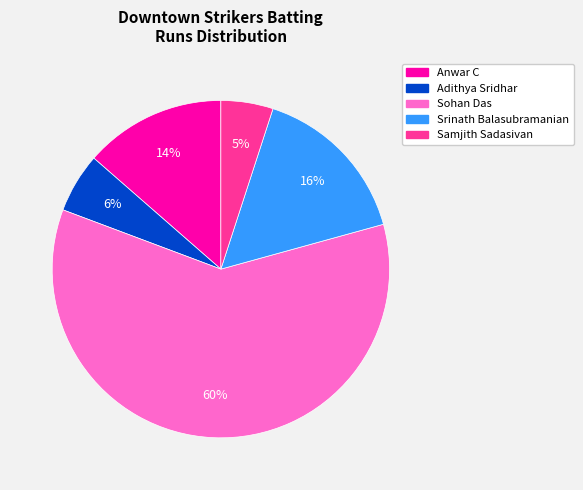

Does Sohan Das account for over 50% of the chart?

Yes